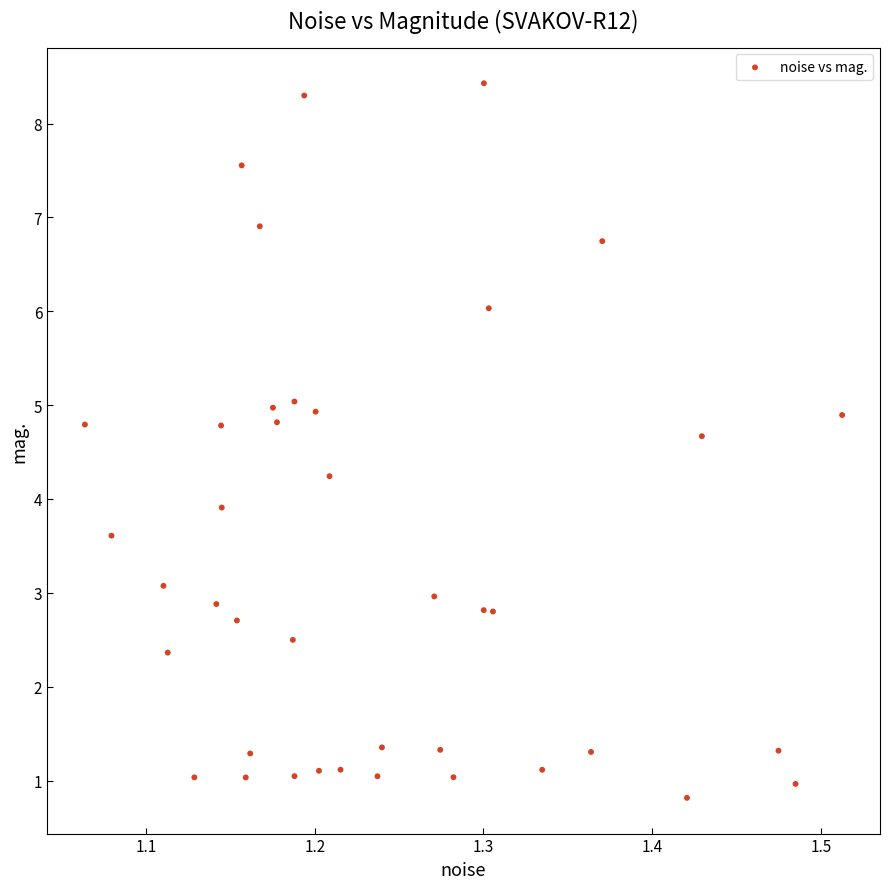

What Y value in the scatter plot is closest to 4?

3.9